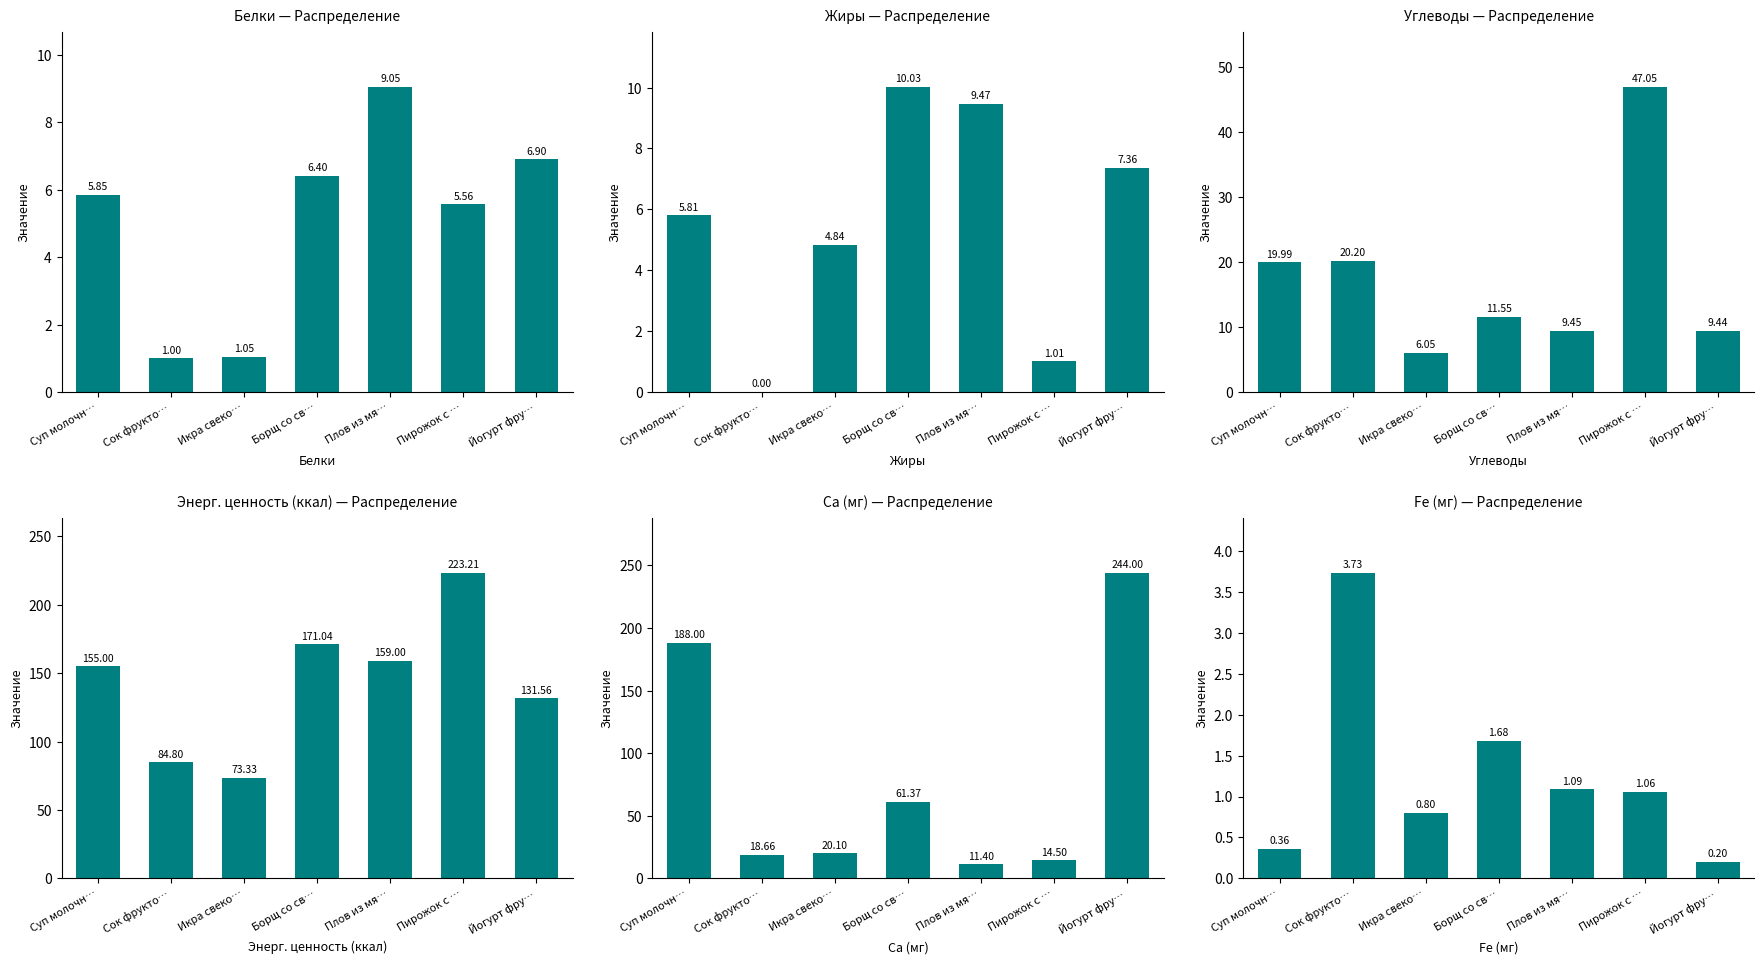

At which category does the chart reach its peak across all series?

Йогурт фру…